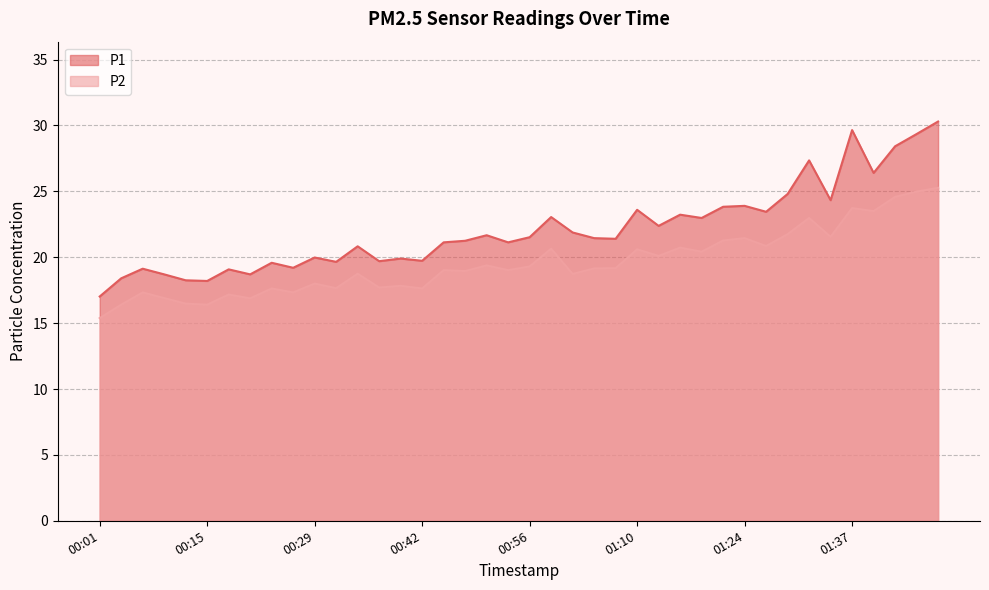

True or false: P1 and P2 intersect in this chart.

False